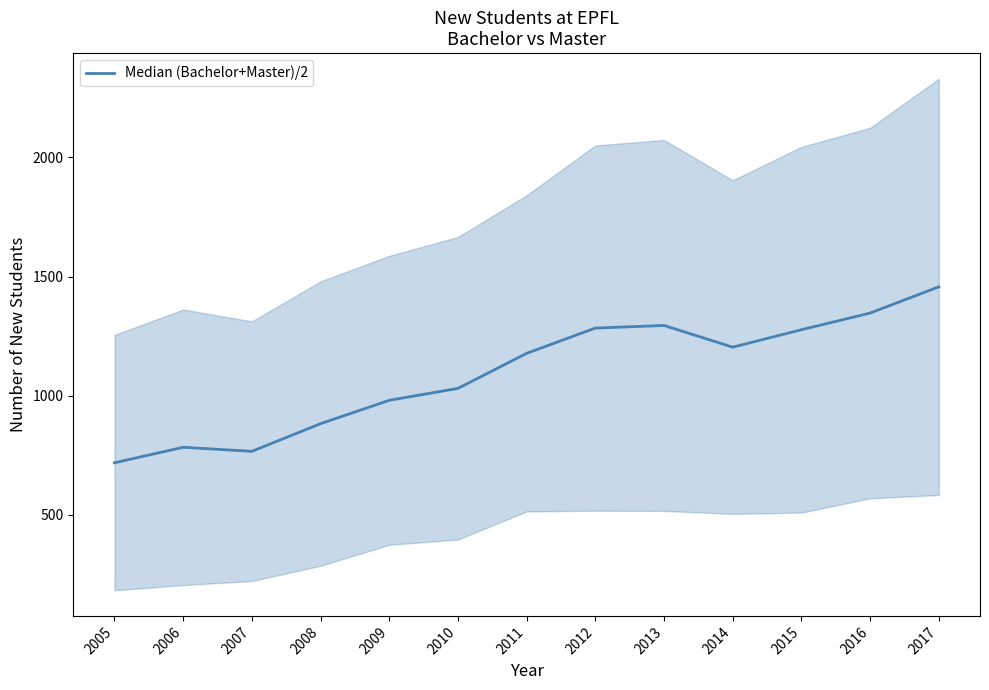

Rank the categories by value from highest to lowest.

2017, 2016, 2013, 2012, 2015, 2014, 2011, 2010, 2009, 2008, 2006, 2007, 2005